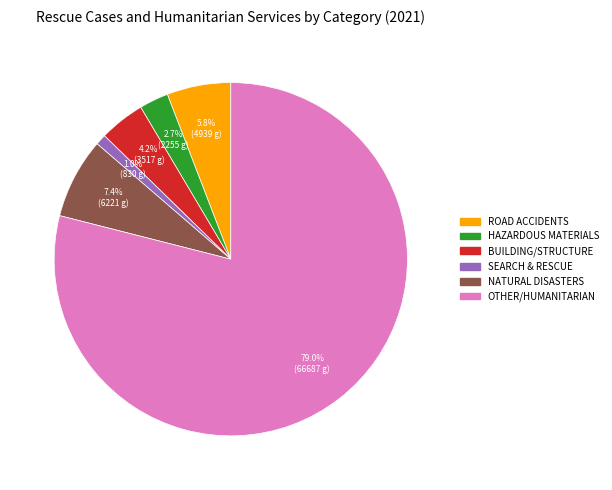

Is there any slice that represents more than half of the pie?

Yes